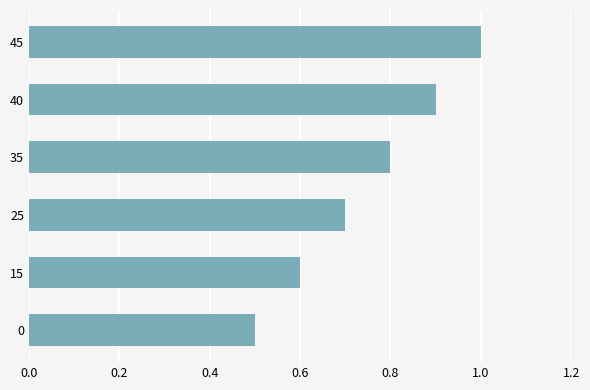

What is the maximum value shown in the chart?

1.0